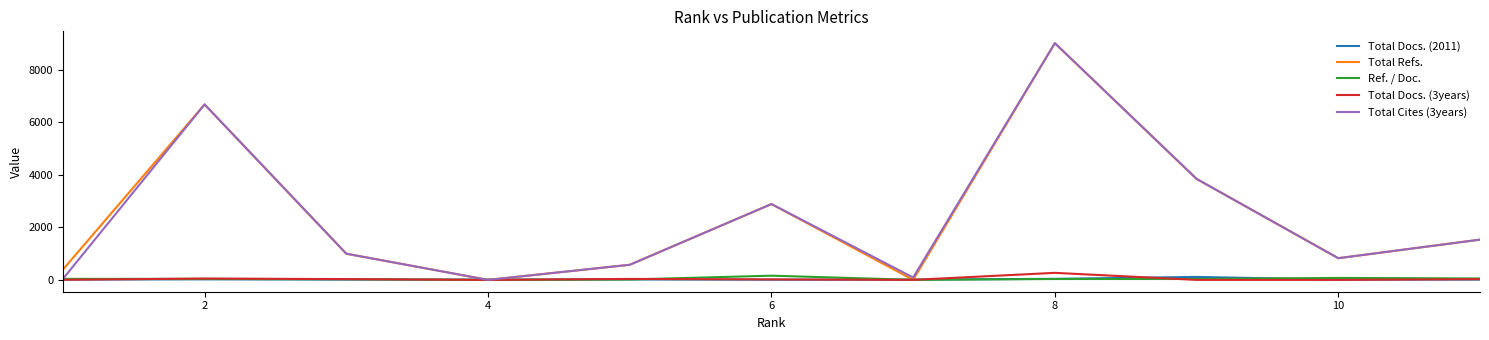

True or false: Total Docs. (3years) and Total Docs. (2011) cross at least once.

True